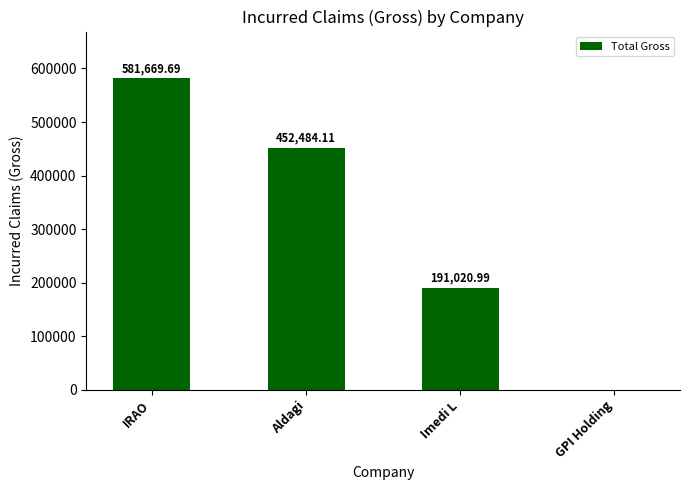

At which label does the data first exceed 452484?

IRAO